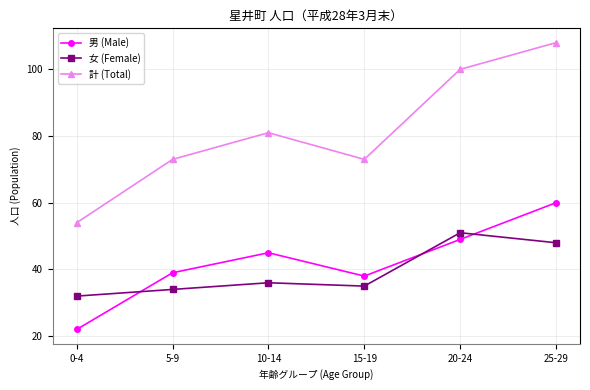

Which series has the widest spread of values?

計 (Total)